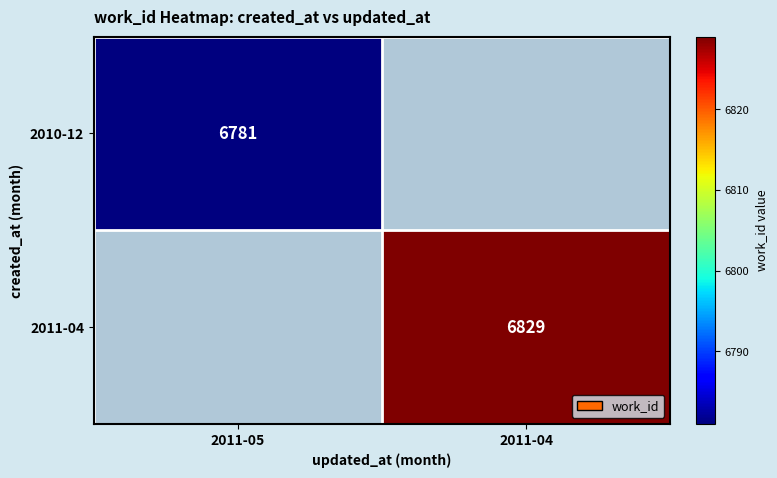

At which category does the chart reach its peak across all series?

2011-04